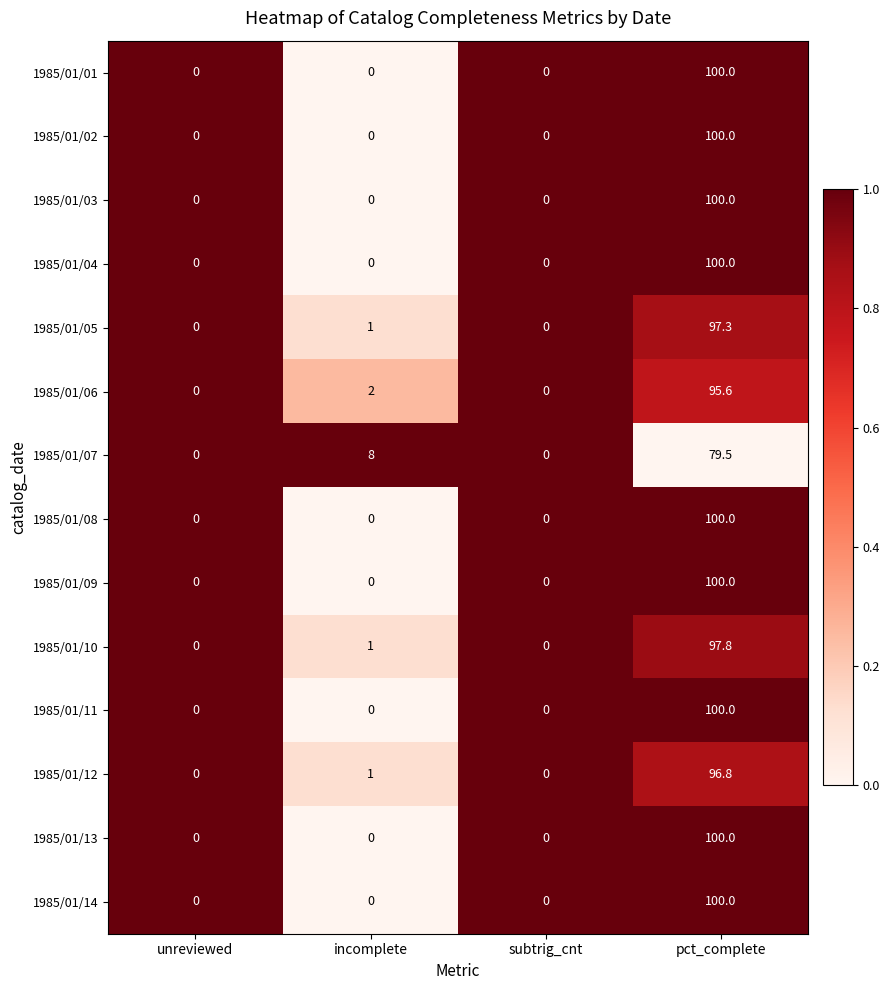

The 1985/01/02 series shows 59.3 at subtrig_cnt. True or false?

False